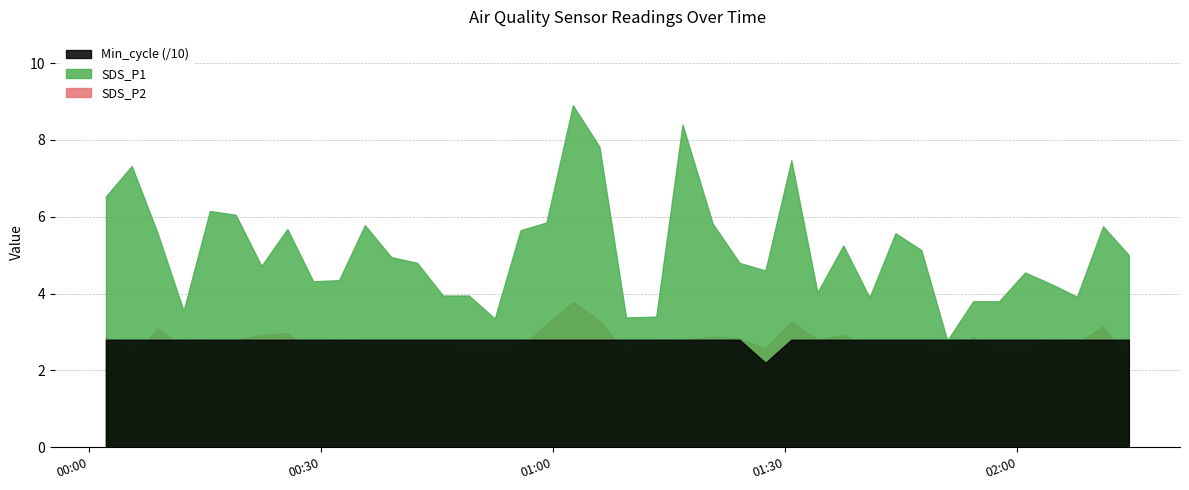

Which series has the widest spread of values?

SDS_P1